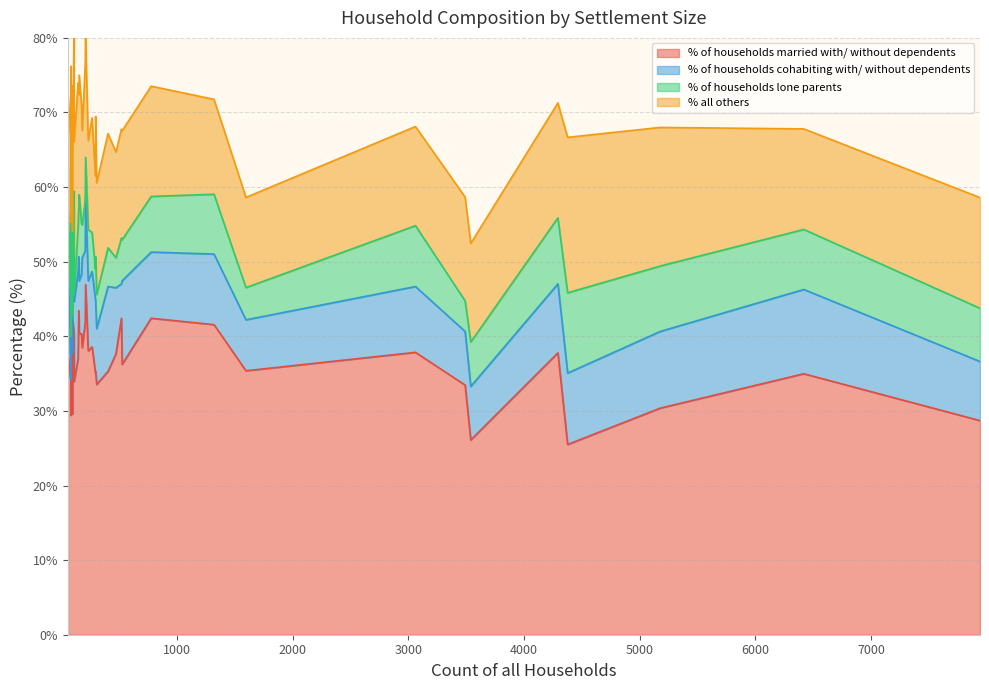

Where does the % of households married with/ without dependents series first go above 37?

1